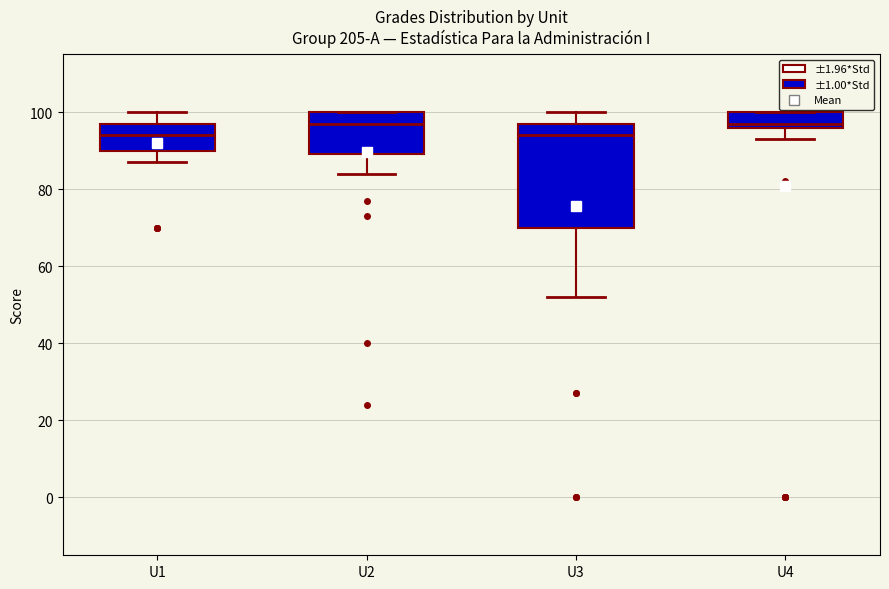

Reading left to right, read every box against the y-axis: the position of its median line, the range the box covers, and the ends of its whiskers. The values are not printed on the chart, so give them approximately, as read against the axis.

U1: median 94, box 90 to 98, whiskers 88 to 100
U2: median 98, box 90 to 100, whiskers 84 to 100
U3: median 94, box 70 to 98, whiskers 52 to 100
U4: median 98, box 96 to 100, whiskers 94 to 100